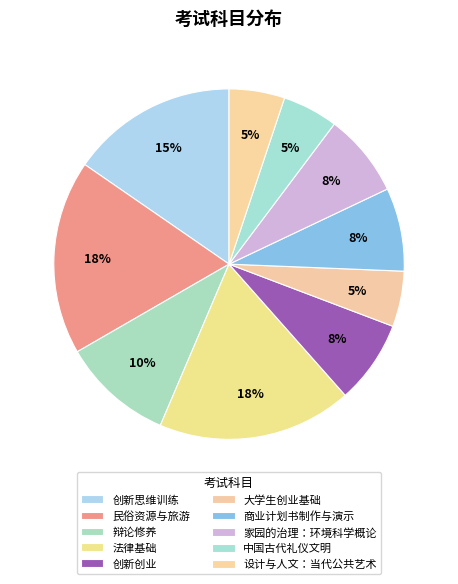

What percentage do 辩论修养 and 商业计划书制作与演示 together represent?

17.9%